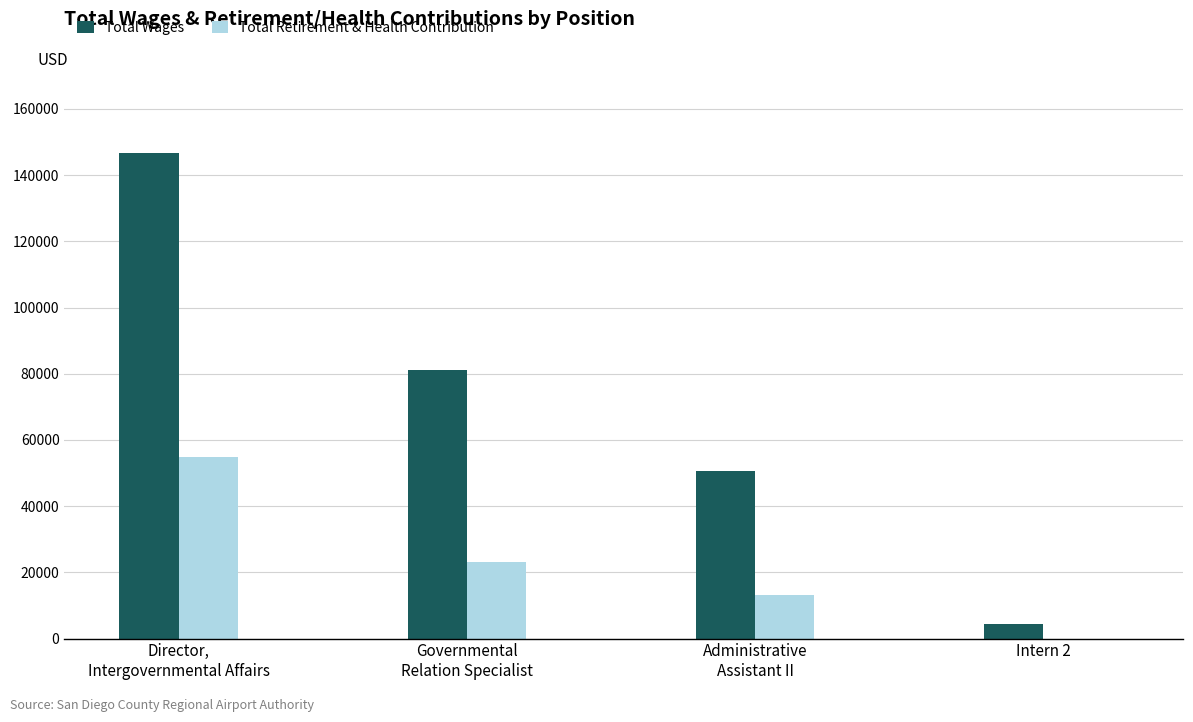

What is the average value of the Total Wages series?

70696